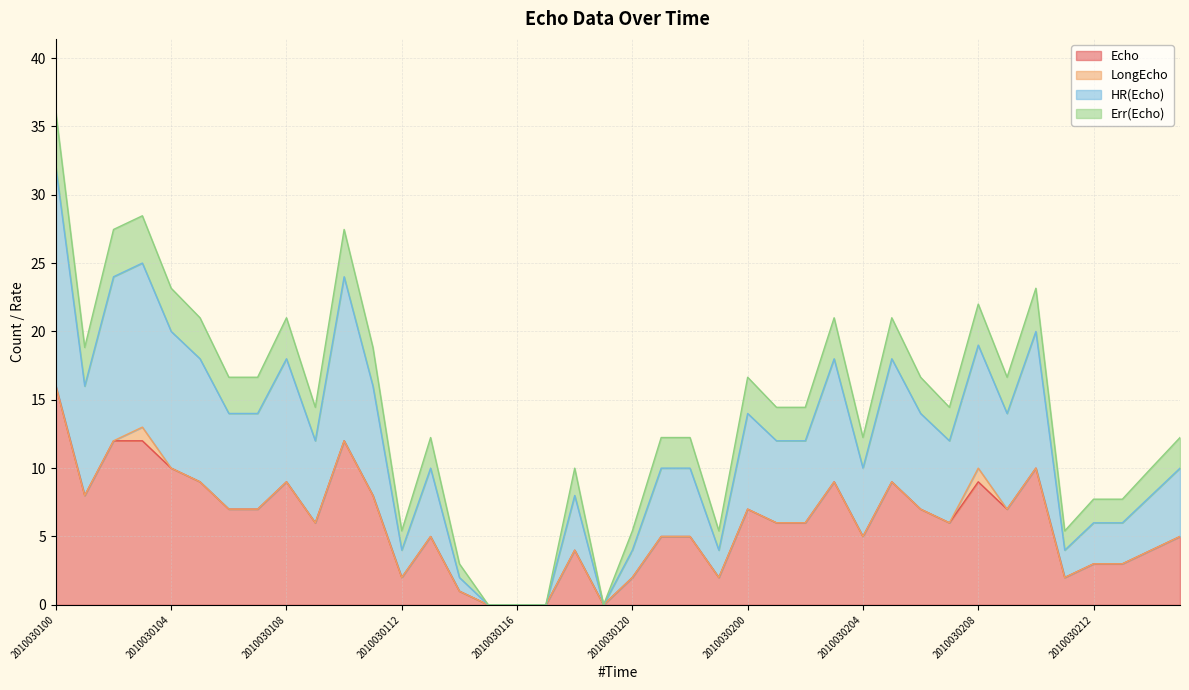

Does the chart have visible grid lines?

Yes